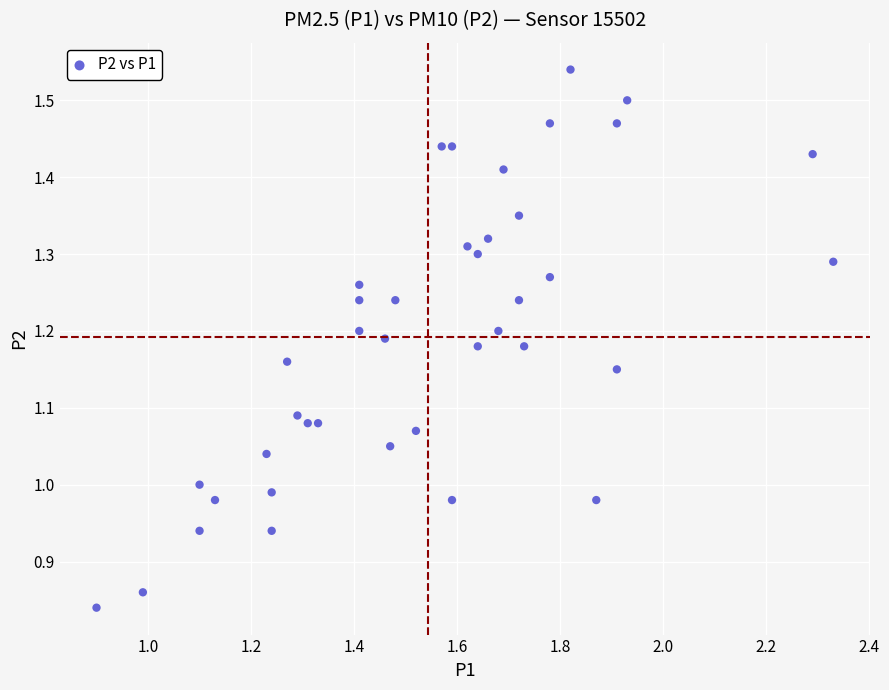

What is the range of Y values (max minus min)?

0.7